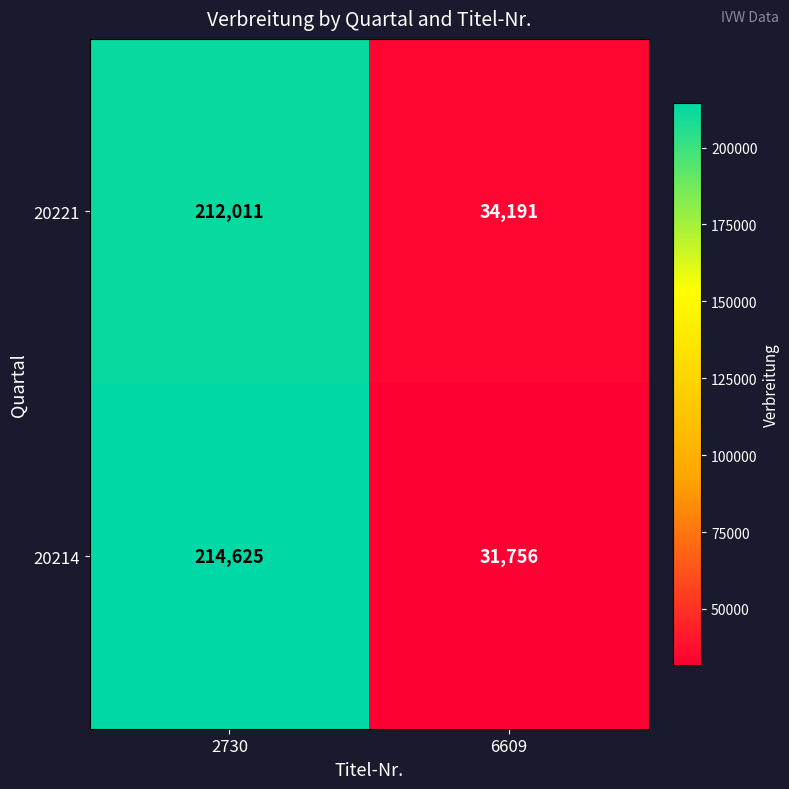

The value of 20214 at 2730 is 132389. True or false?

False